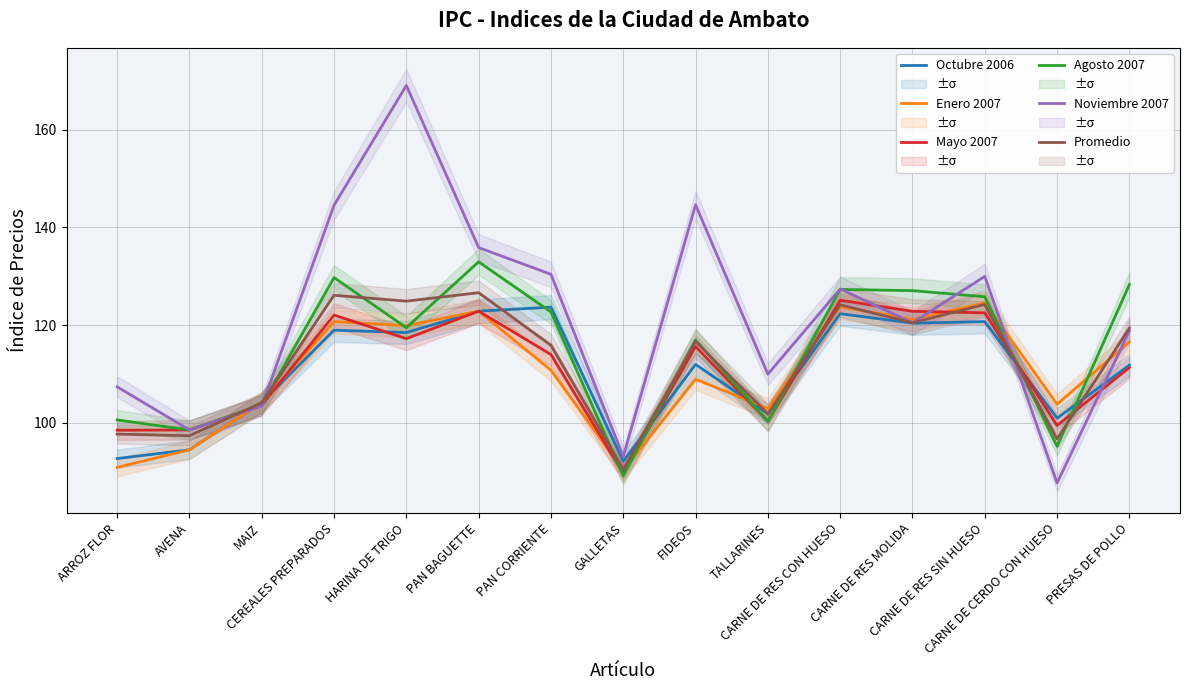

Which has a higher value, CARNE DE CERDO CON HUESO or PRESAS DE POLLO?

PRESAS DE POLLO